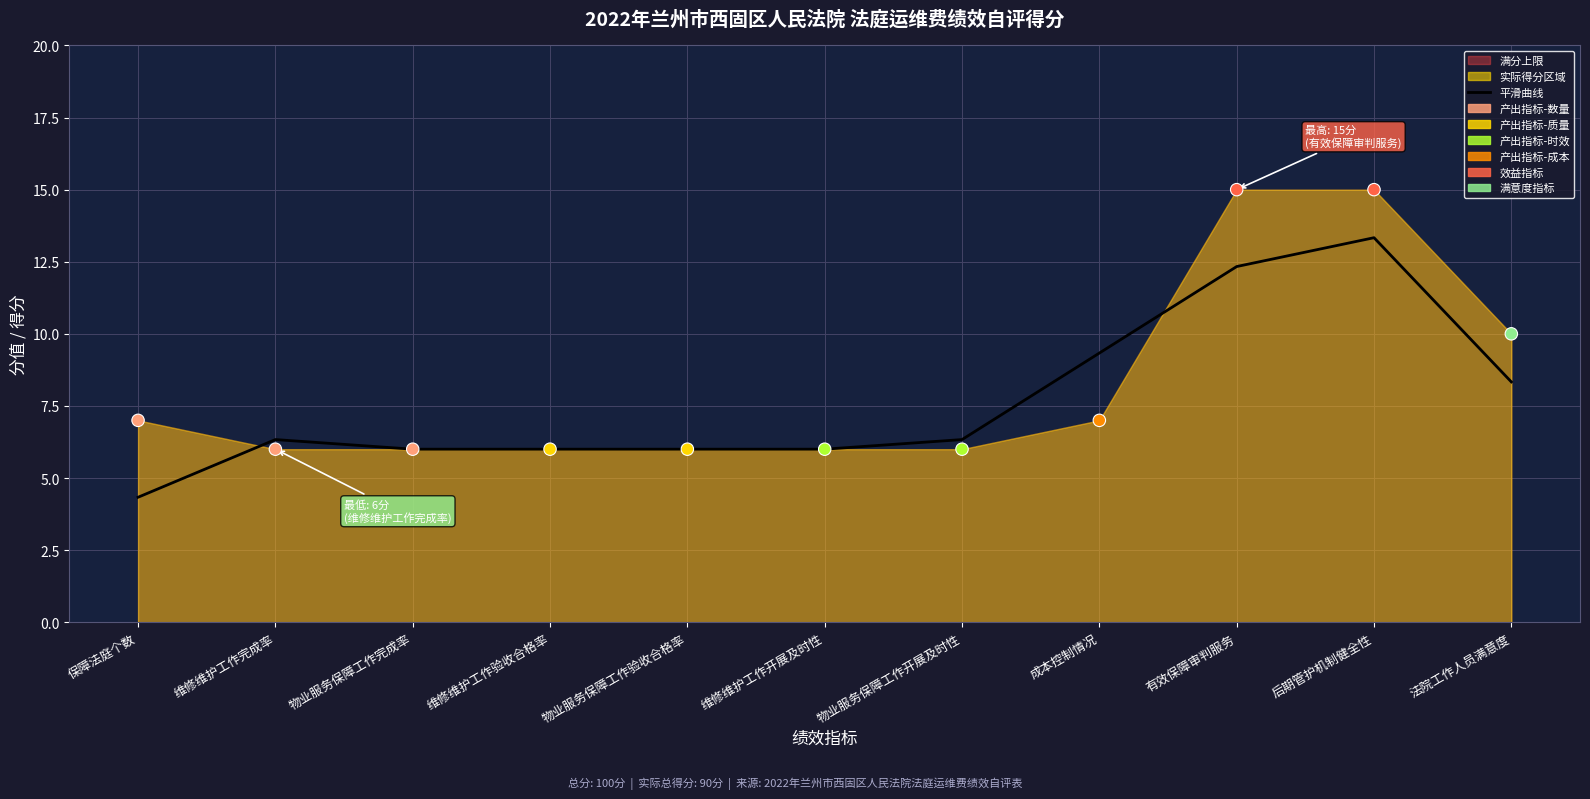

What is the total value across all series at 物业服务保障工作开展及时性?

12.3